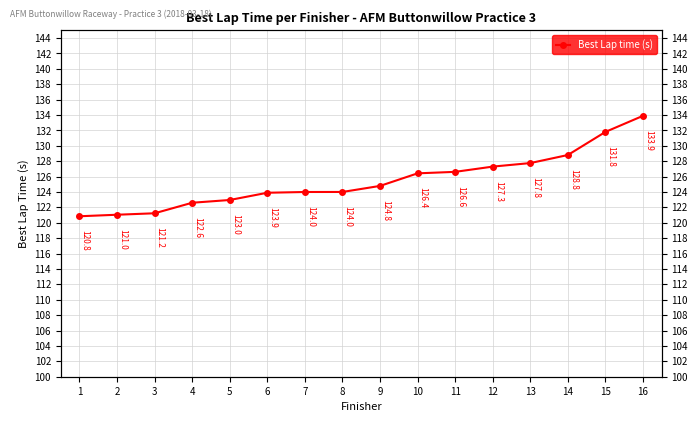

At which category does the chart reach its peak across all series?

16